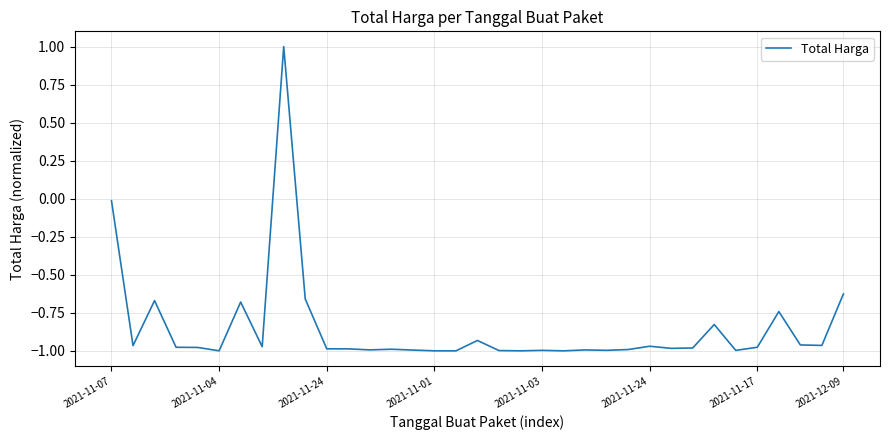

What is the maximum value shown in the chart?

1.0